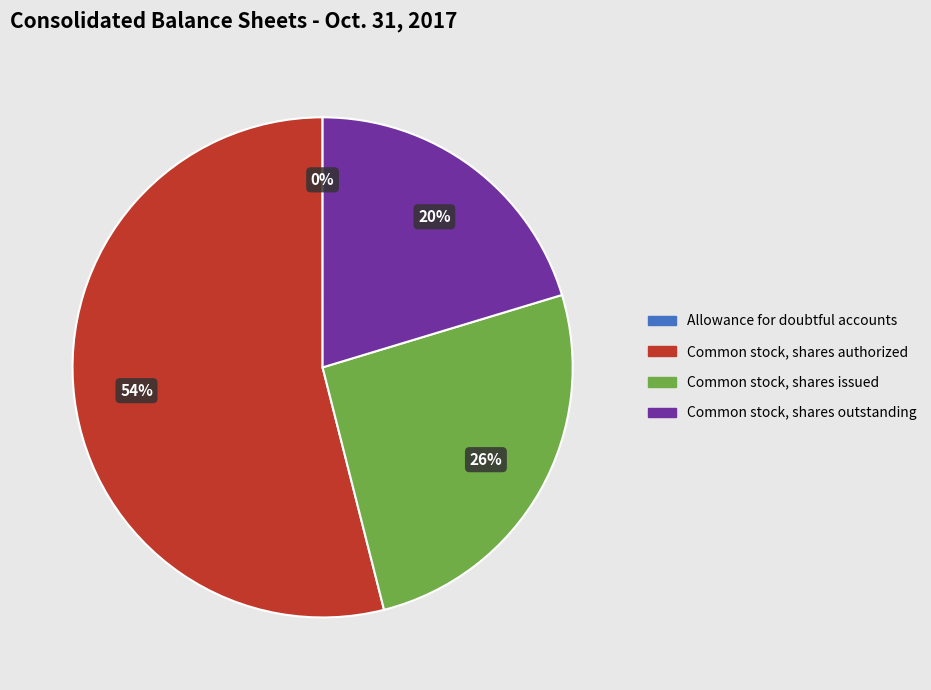

Is it true that Common stock, shares outstanding is 29% of the pie?

False